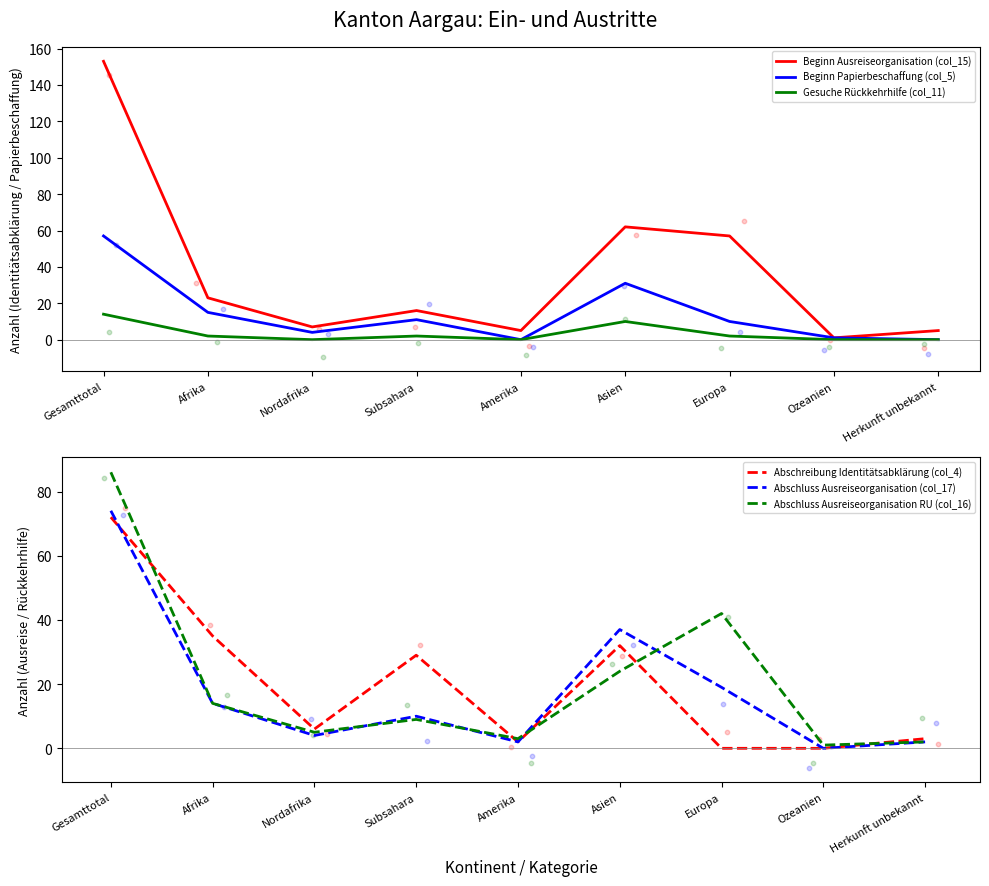

What are all the series names shown in the legend?

Beginn Ausreiseorganisation (col_15), Beginn Papierbeschaffung (col_5), Gesuche Rückkehrhilfe (col_11), Abschreibung Identitätsabklärung (col_4), Abschluss Ausreiseorganisation (col_17), Abschluss Ausreiseorganisation RU (col_16)